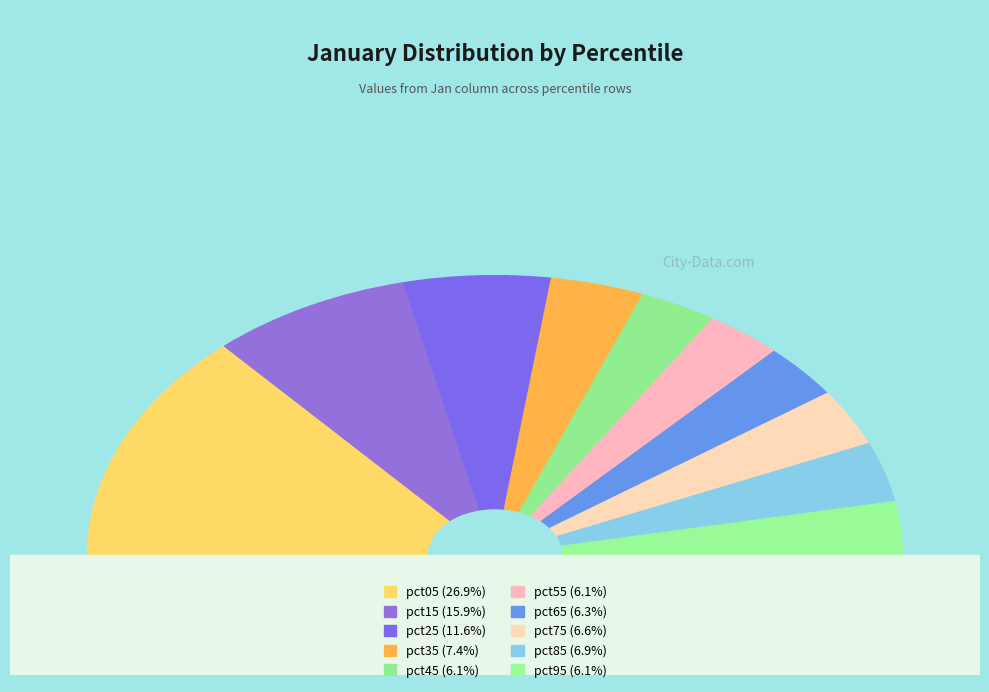

What is the largest slice in the pie chart?

pct05